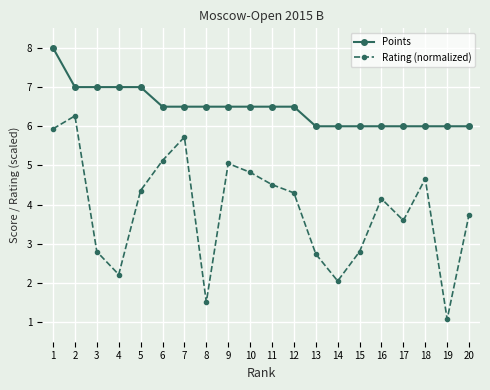

The value of Rating (normalized) at 3 is 1.9. True or false?

False